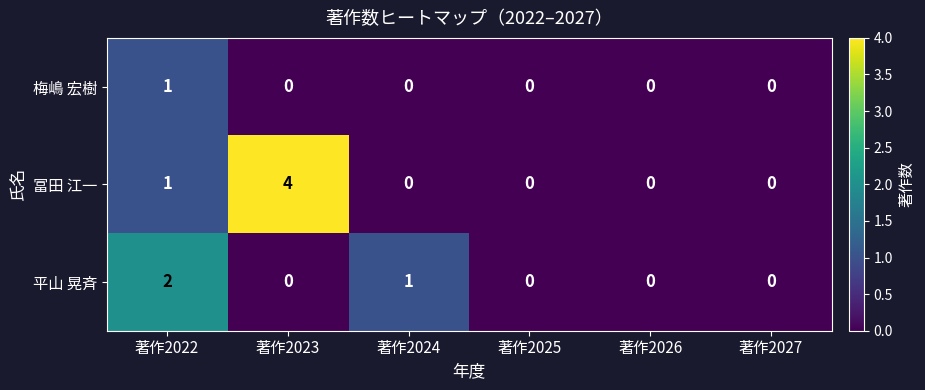

List the series in order of their peak value, highest first.

冨田 江一, 平山 晃斉, 梅嶋 宏樹